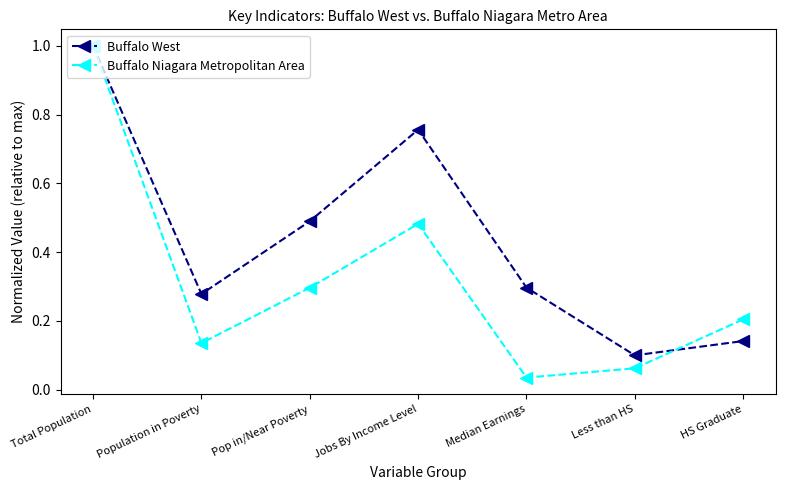

Where is the first local maximum for Buffalo Niagara Metropolitan Area?

Jobs By Income Level